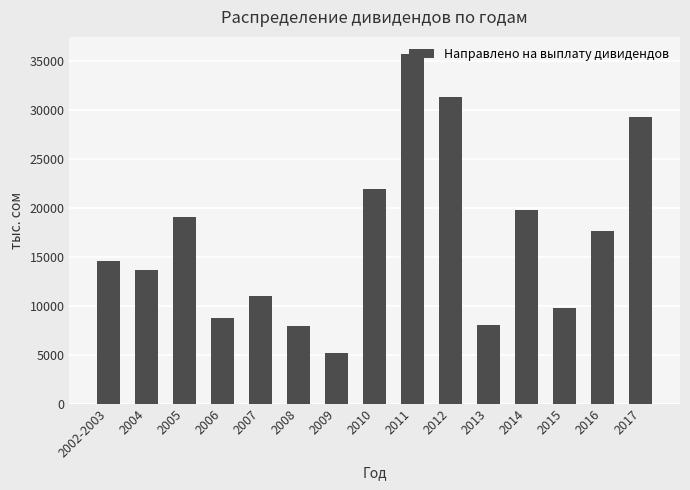

The value at 2014 is 19739.4. True or false?

True